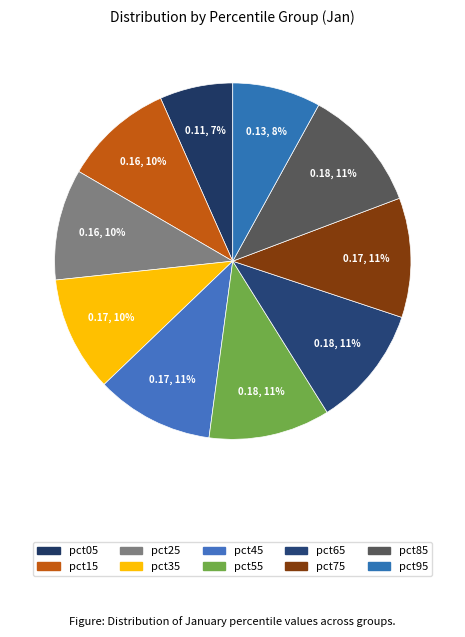

To the nearest percent, what is the average slice percentage?

10%